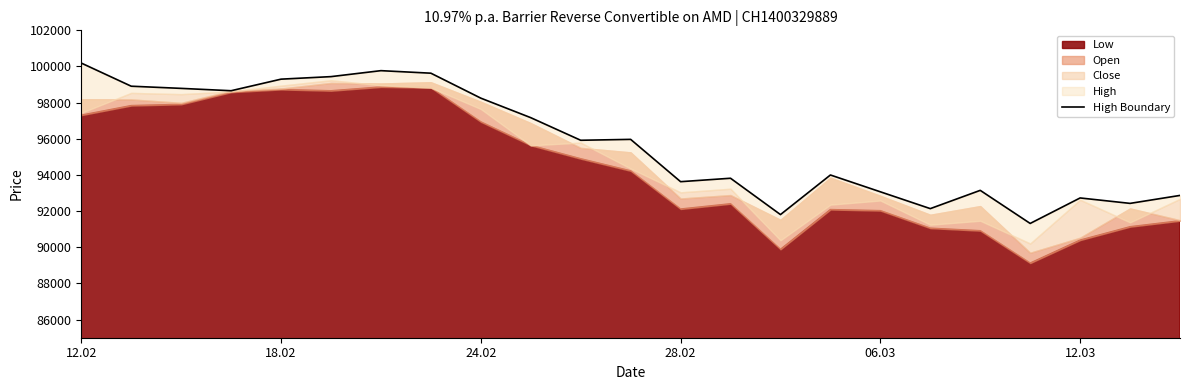

How many data points does each series have?

23